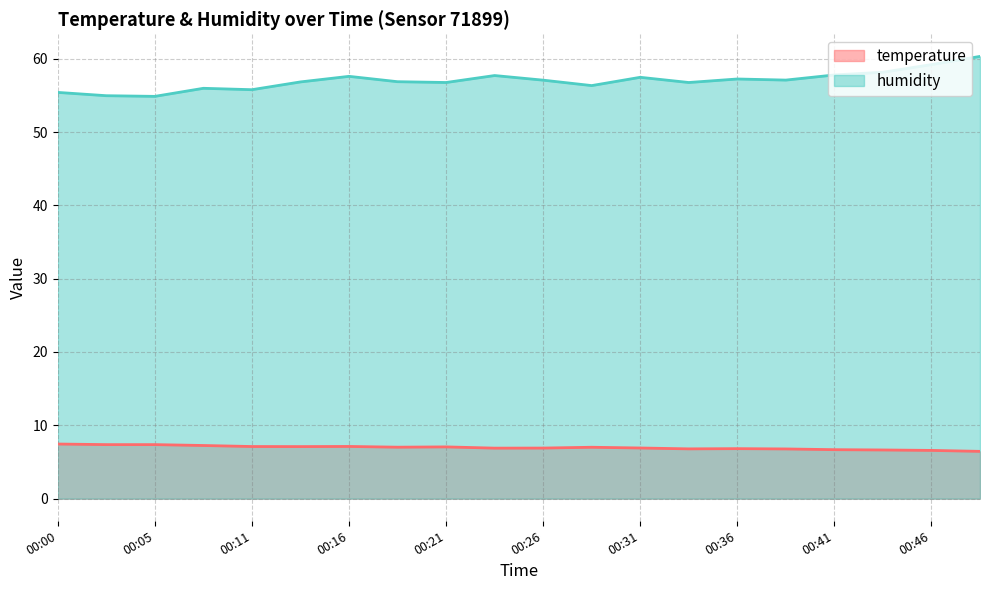

Rank the categories by humidity value from lowest to highest.

00:05, 00:03, 00:00, 00:11, 00:08, 00:28, 00:21, 00:33, 00:13, 00:18, 00:26, 00:38, 00:36, 00:31, 00:16, 00:23, 00:41, 00:43, 00:46, 00:48